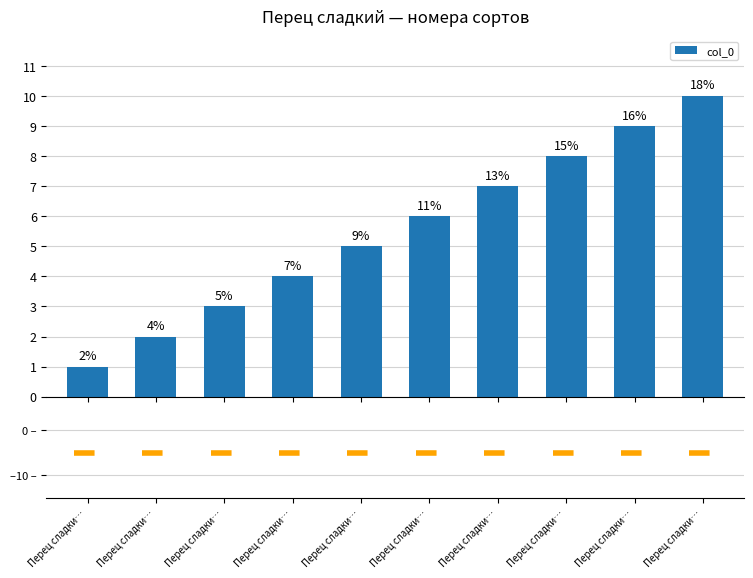

What is the value of the 3rd bar from the left?

3